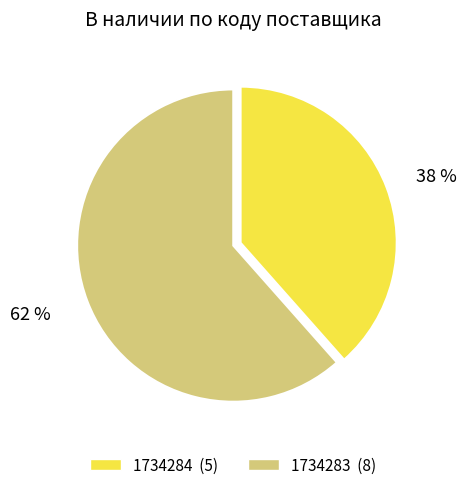

Which has a higher value, 1734283 or 1734284?

1734283